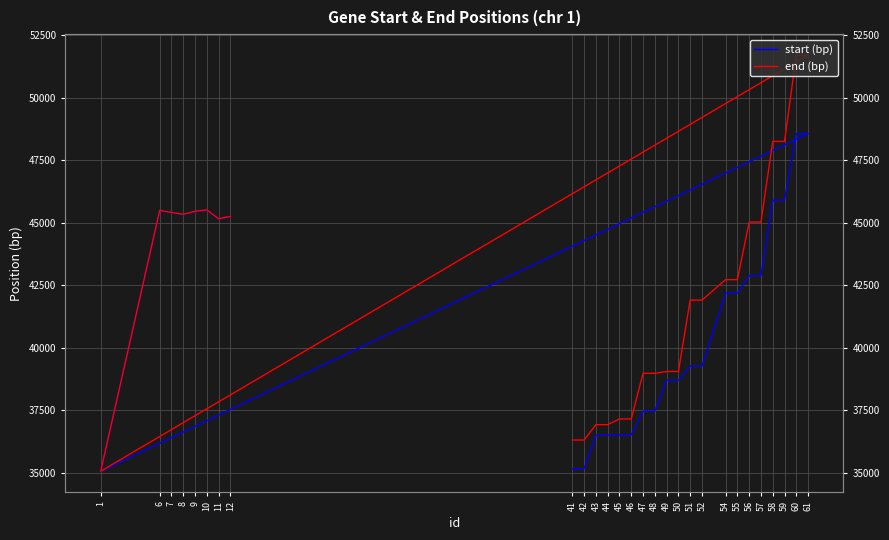

Which category has the highest value in the start (bp) series?

60